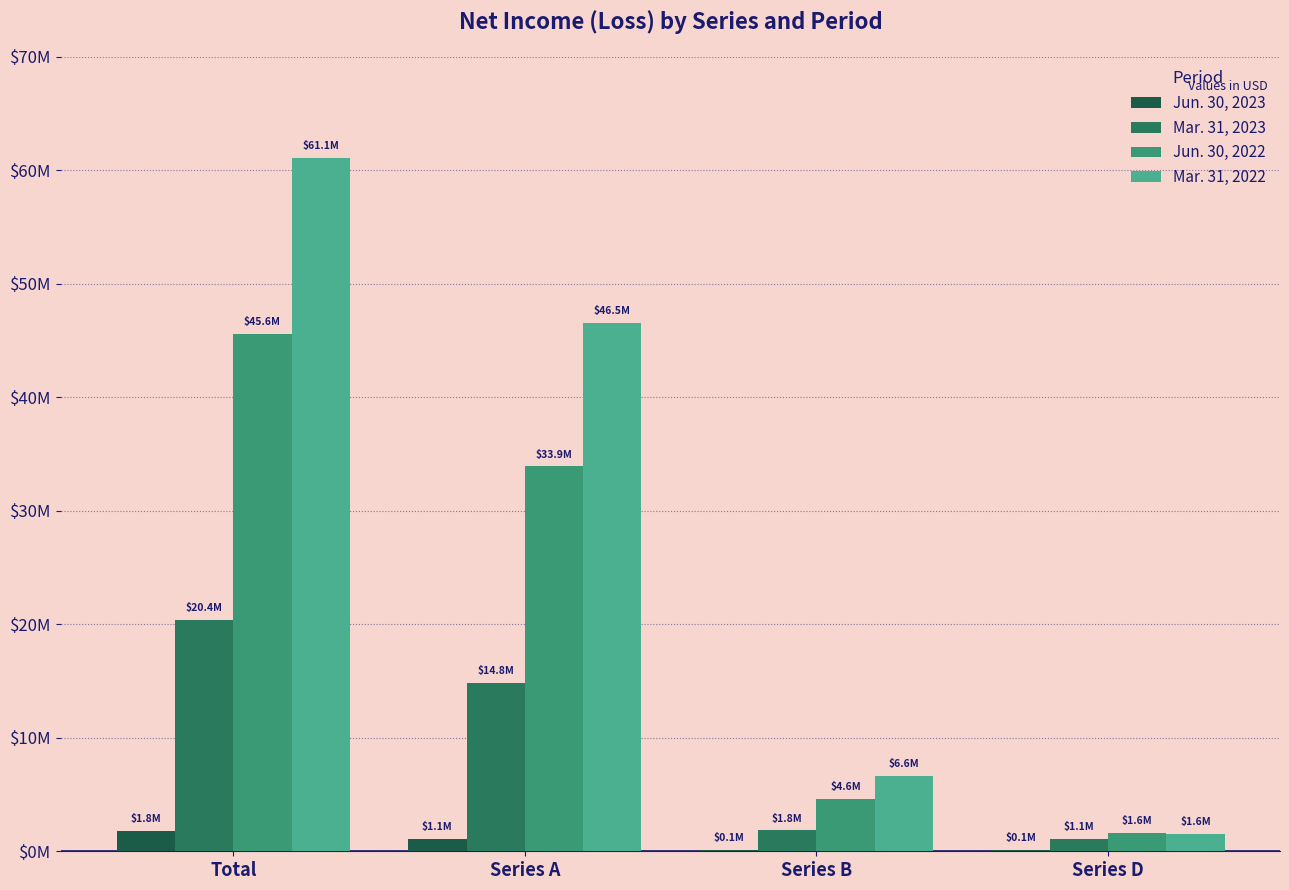

Are the bars horizontal?

No